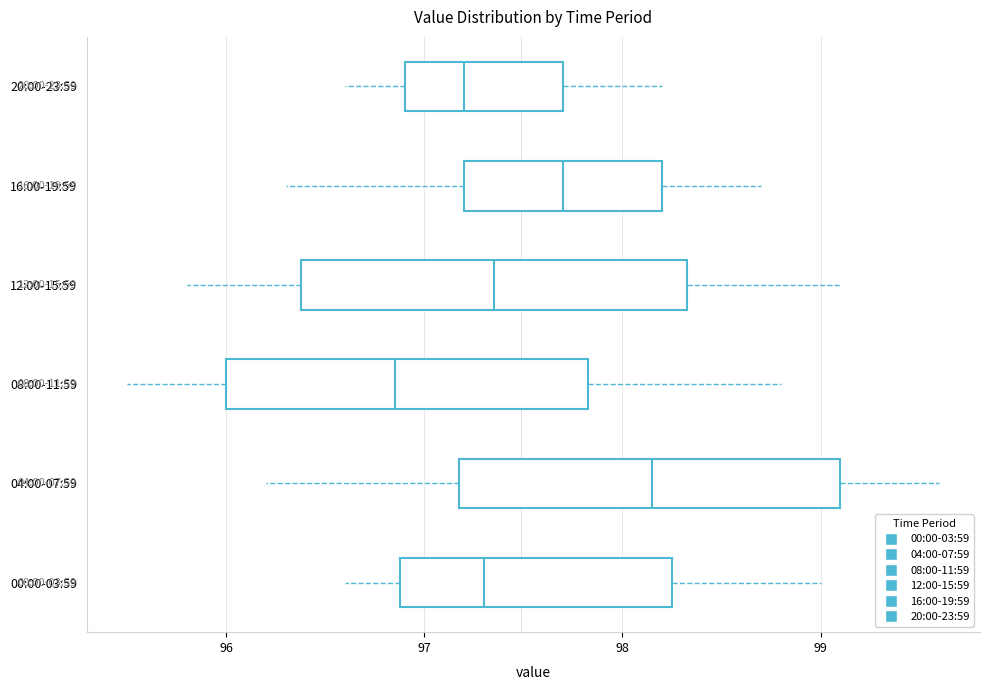

Reading bottom to top, read every box against the x-axis: the position of its median line, the range the box covers, and the ends of its whiskers. The values are not printed on the chart, so give them approximately, as read against the axis.

00:00-03:59: median 97.3, box 96.9 to 98.3, whiskers 96.6 to 99.0
04:00-07:59: median 98.2, box 97.2 to 99.1, whiskers 96.2 to 99.6
08:00-11:59: median 96.9, box 96.0 to 97.8, whiskers 95.5 to 98.8
12:00-15:59: median 97.4, box 96.4 to 98.3, whiskers 95.8 to 99.1
16:00-19:59: median 97.7, box 97.2 to 98.2, whiskers 96.3 to 98.7
20:00-23:59: median 97.2, box 96.9 to 97.7, whiskers 96.6 to 98.2